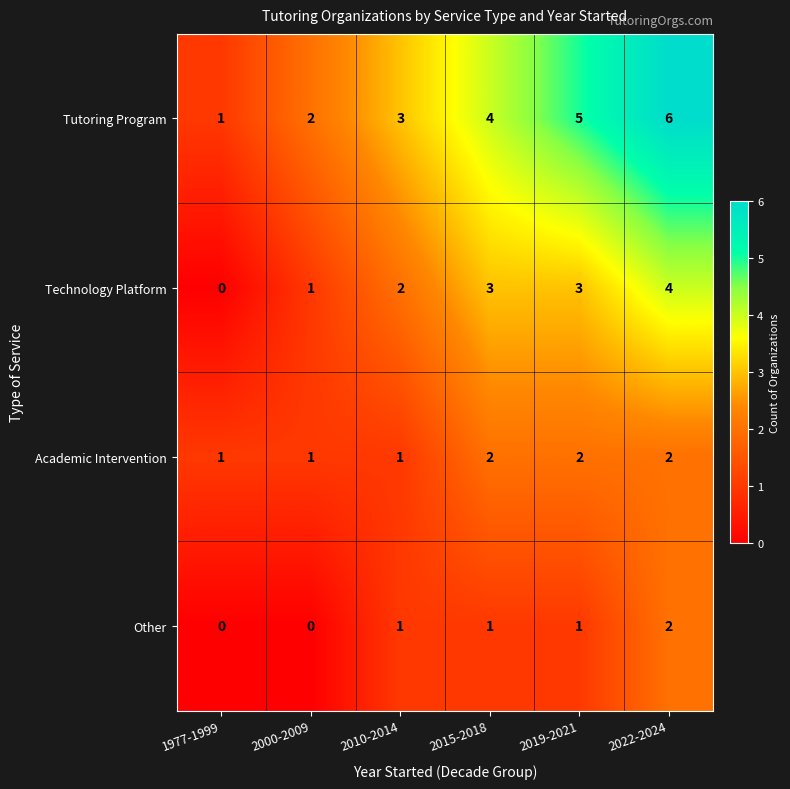

What is the sum of the Tutoring Program values at 2010-2014 and 2015-2018?

7